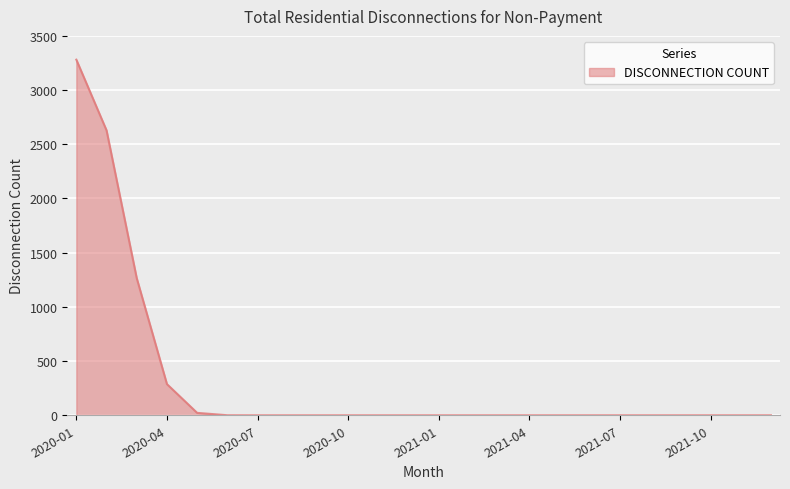

What is the greatest value displayed?

3280.6